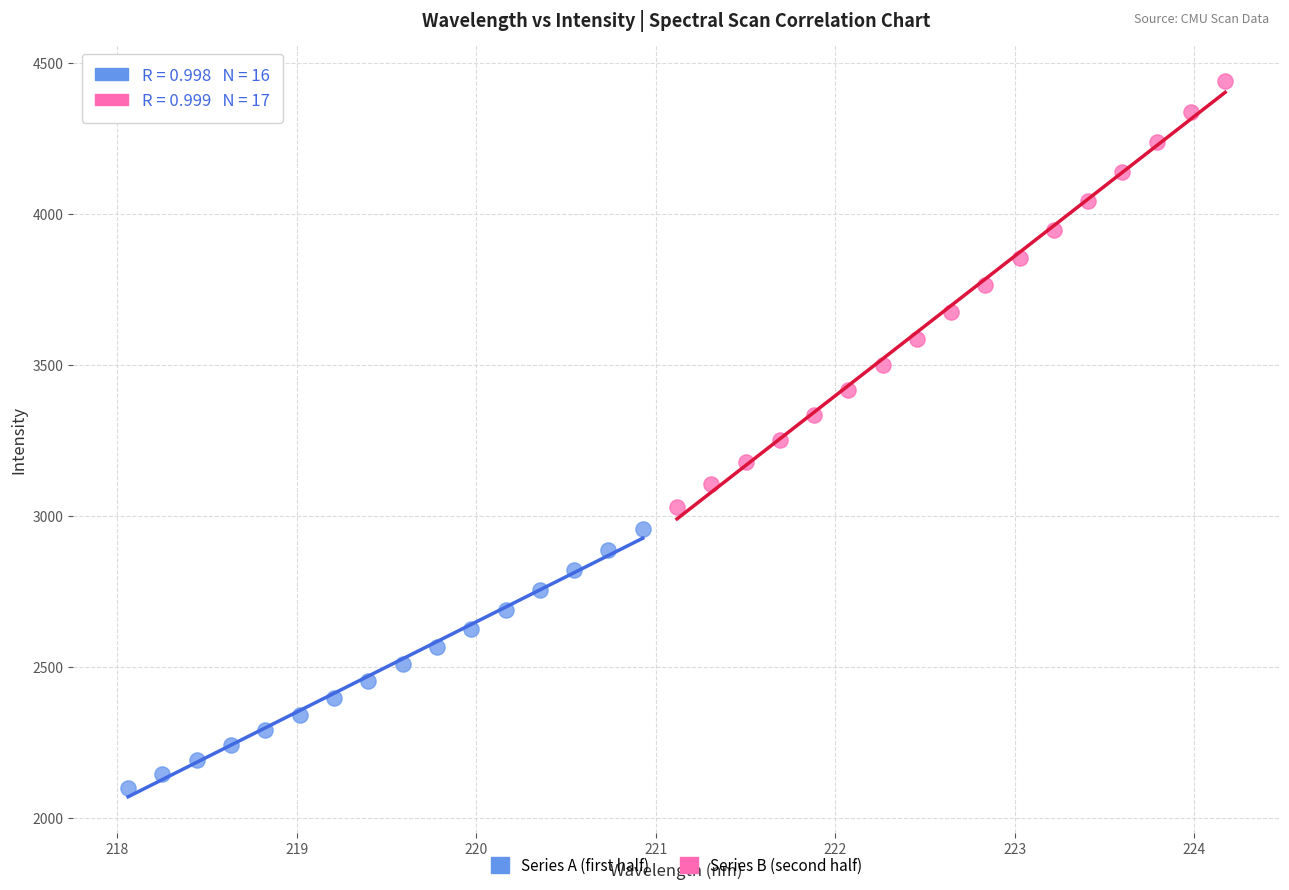

Which series has the largest Y range (max minus min)?

Series B (second half)